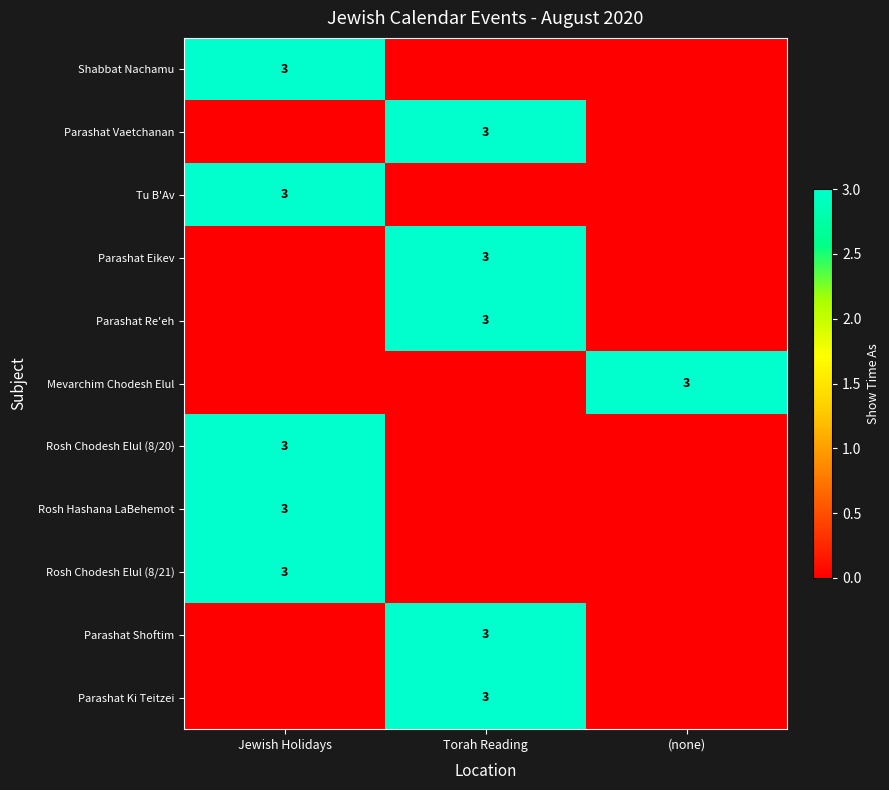

Is it true that Parashat Shoftim equals 2 at Torah Reading?

False